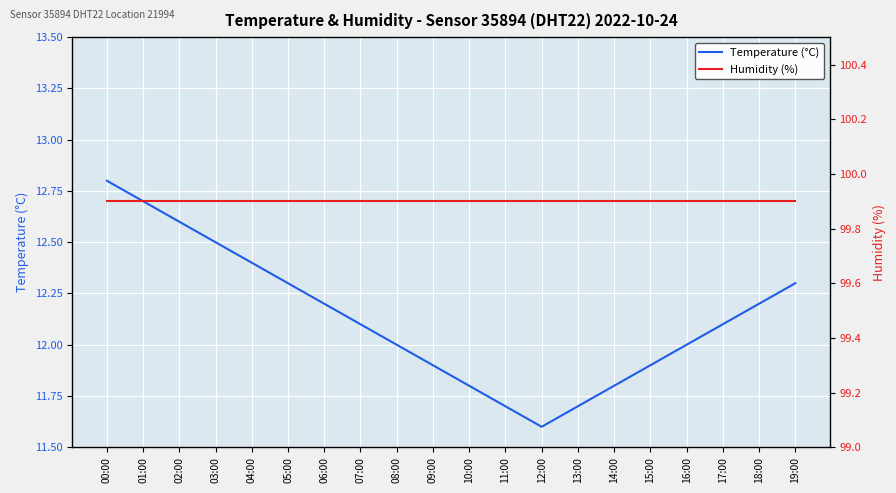

True or false: Temperature (°C) and Humidity (%) intersect in this chart.

False